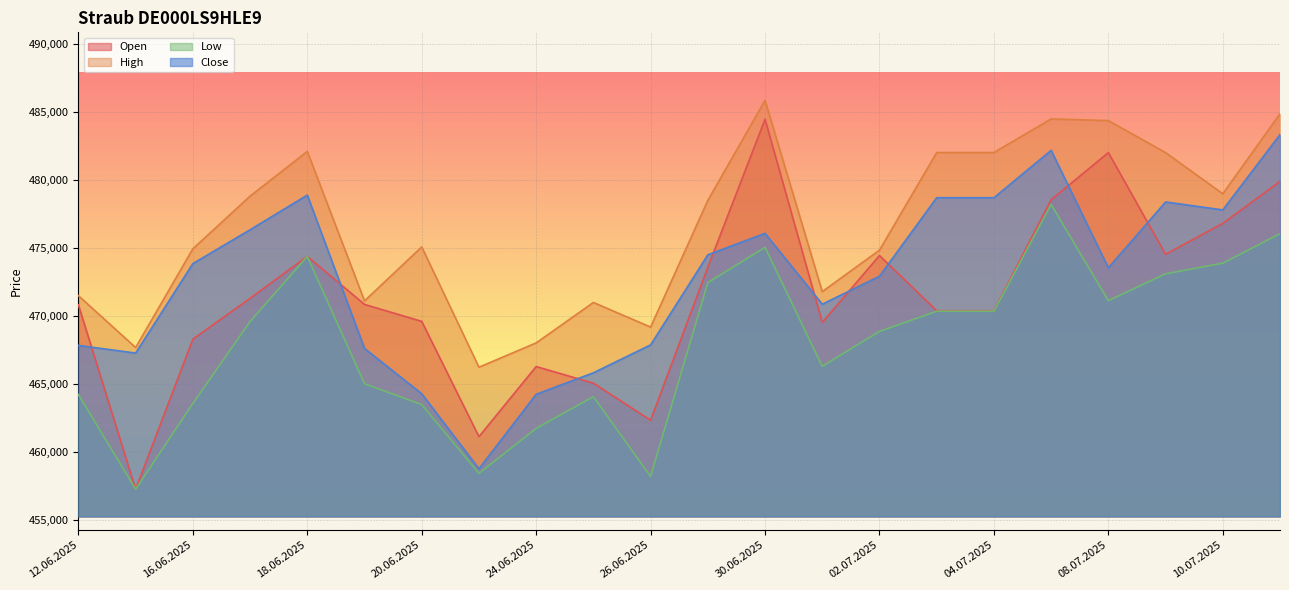

Reading left to right, list all the values displayed in this chart.

Open: 470786	457228	468265	471265	474352	470821	469573	461095	466251	465028	462305	473553	484437	469496	474418	470352	470352	478518	481985	474506	476782	479869
High: 471463	467650	474909	478784	482070	471081	475048	466202	467991	470963	469153	478469	485829	471761	474812	481989	481989	484462	484339	481985	478956	484840
Low: 464192	457228	463533	469564	474352	464987	463452	458392	461705	464033	458167	472424	475018	466268	468836	470317	470317	478170	471099	473072	473854	476023
Close: 467805	467243	473820	476310	478860	467585	464252	458734	464211	465791	467844	474466	476046	470835	472895	478668	478668	482149	473510	478355	477769	483310